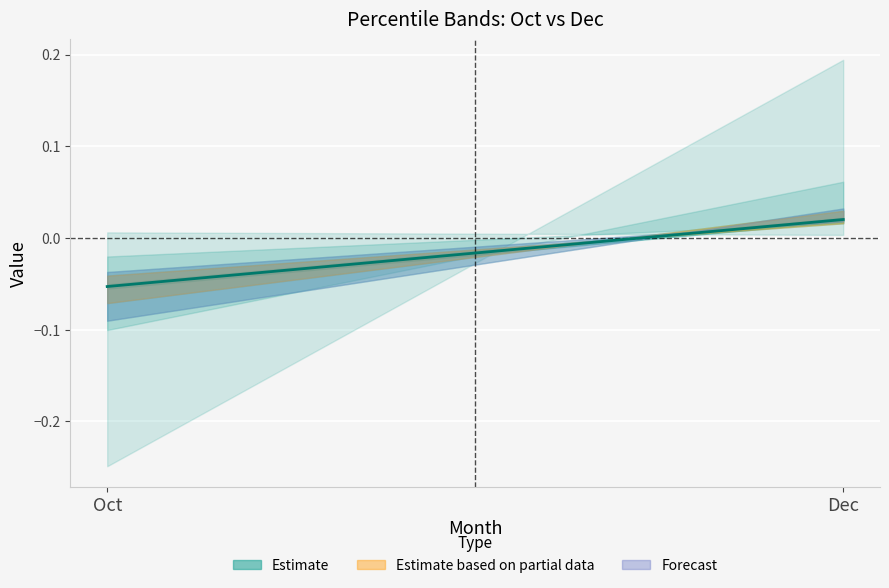

How many lines are shown in the chart?

1